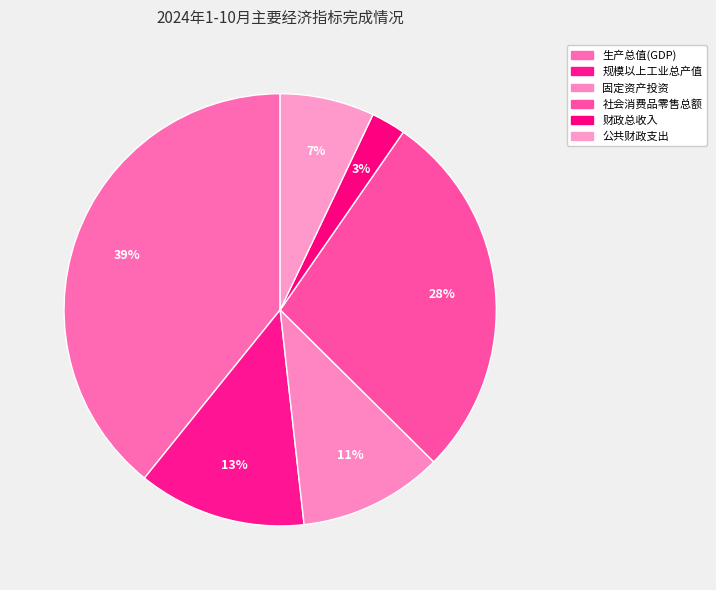

To the nearest percent, what is the combined percentage of 生产总值(GDP) and 固定资产投资?

50%